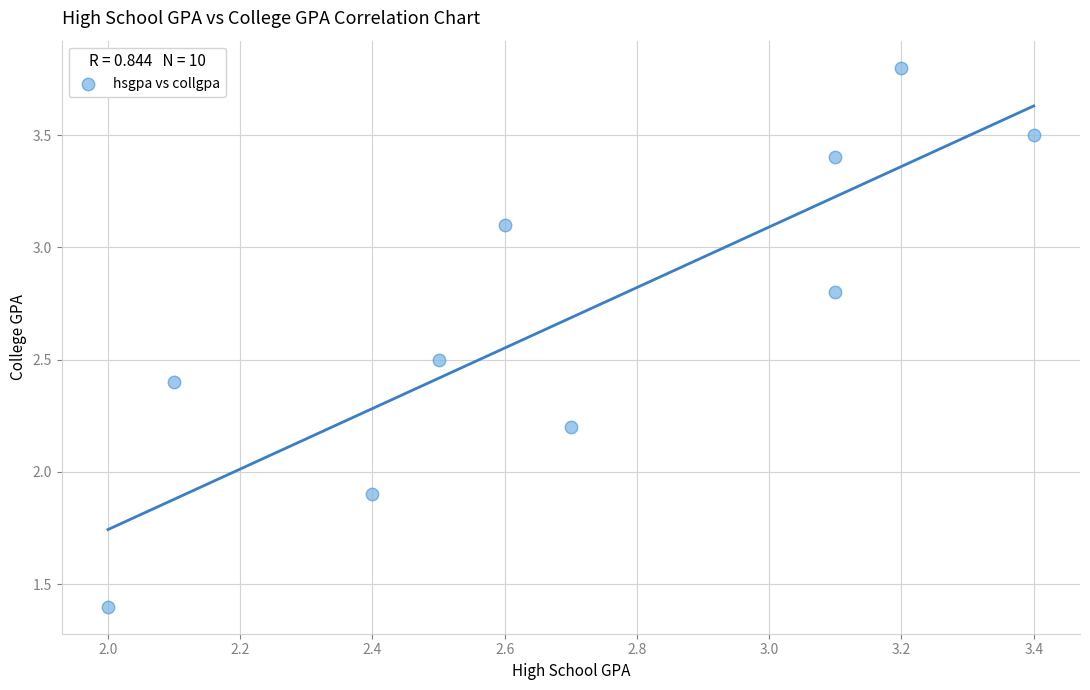

What is the average Y value?

2.7